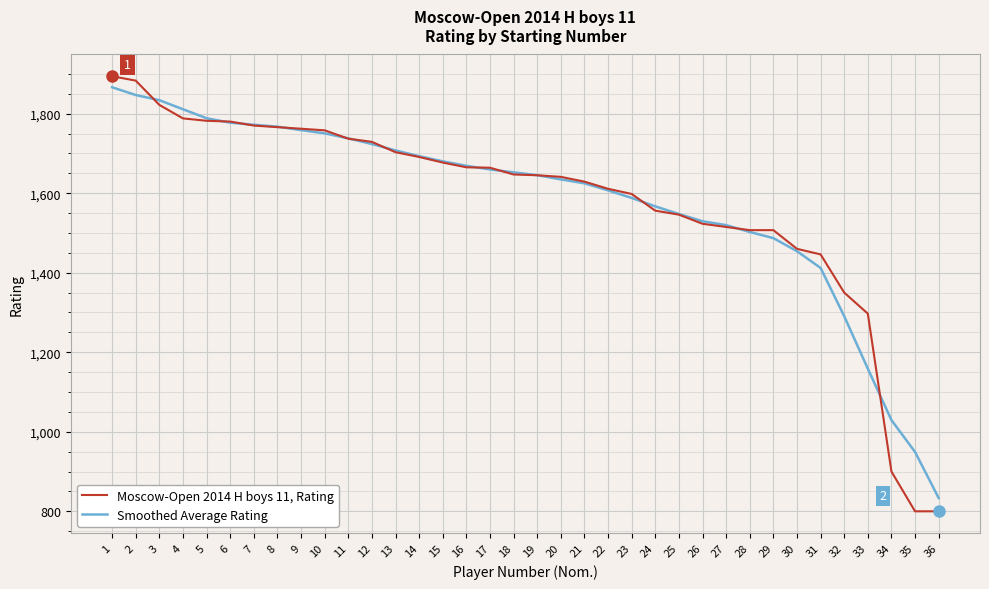

True or false: Smoothed Average Rating has a value of 1158.6 at 33.

True